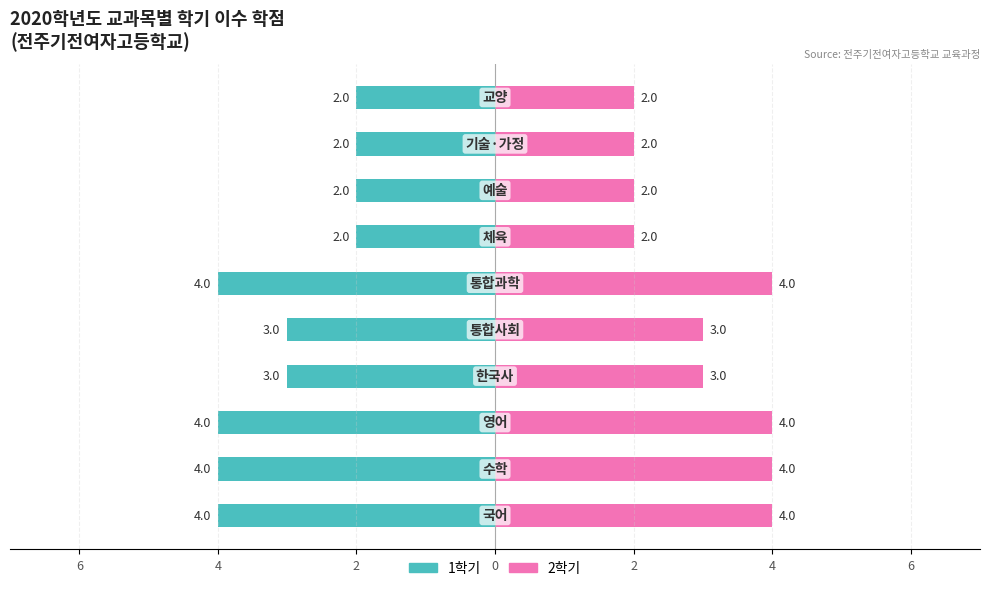

How many data points in 2학기 are above 3?

4